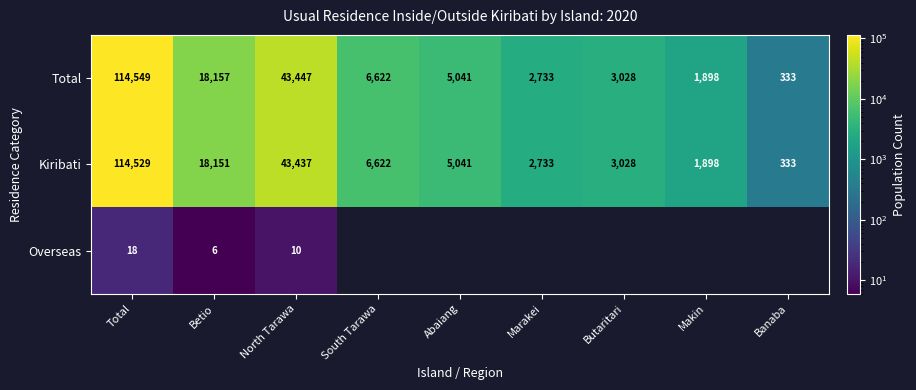

At how many categories does at least one series exceed 32451?

2